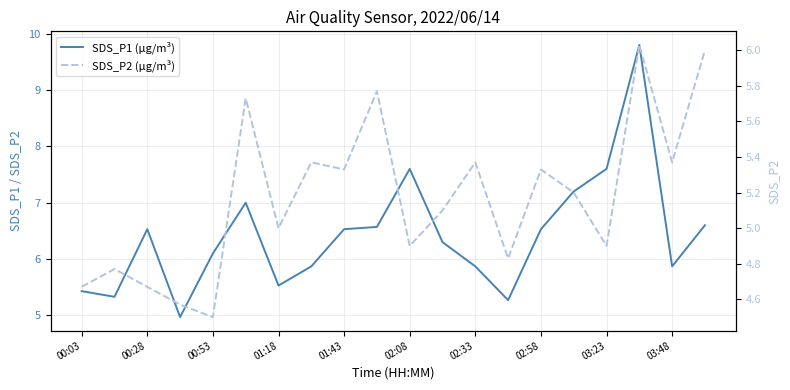

The SDS_P1 (µg/m³) series shows 3.2 at 03:48. True or false?

False